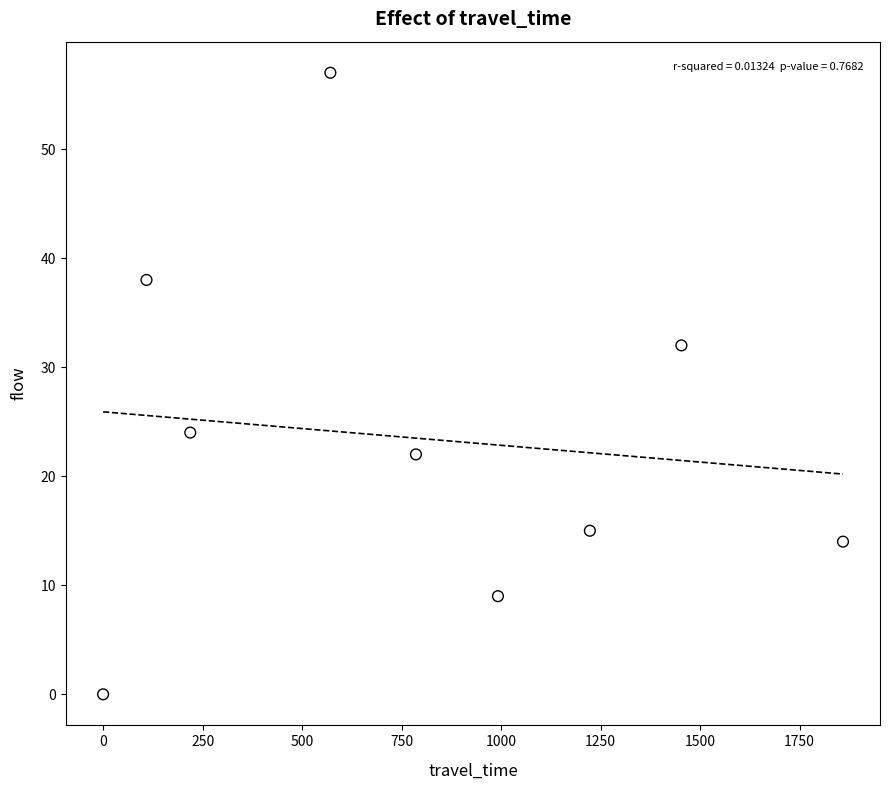

What is the range of Y values (max minus min)?

57